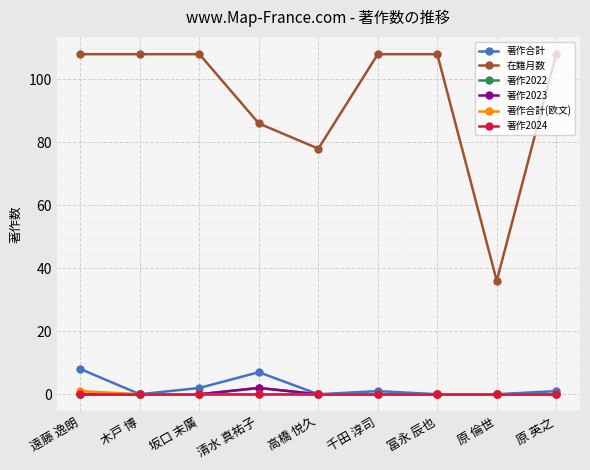

Between 遠藤 逸朗 and 冨永 辰也, which series saw the biggest shift?

著作合計